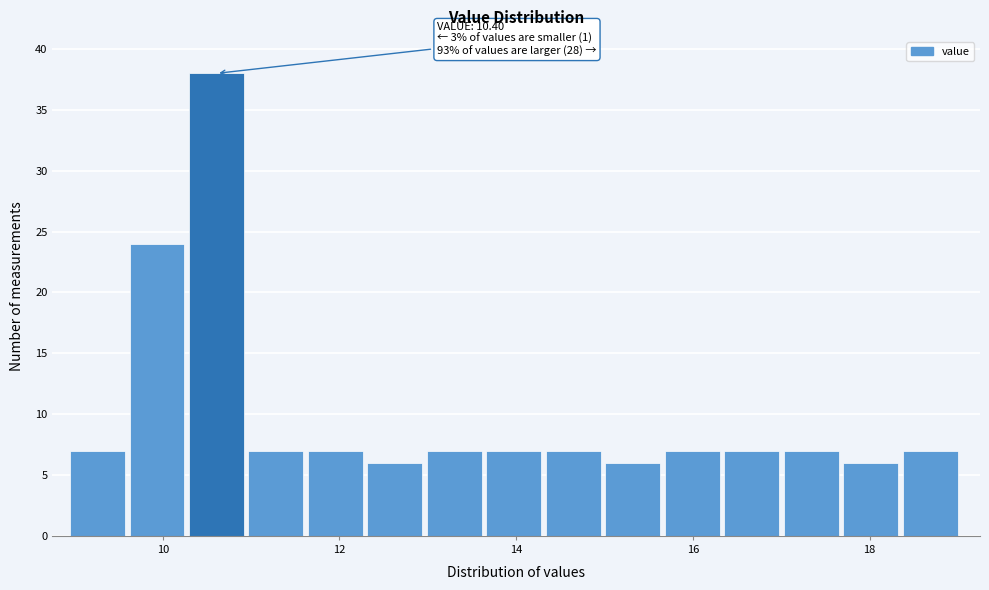

Read against the x-axis, roughly where is the centre of the tallest bar?

10.6